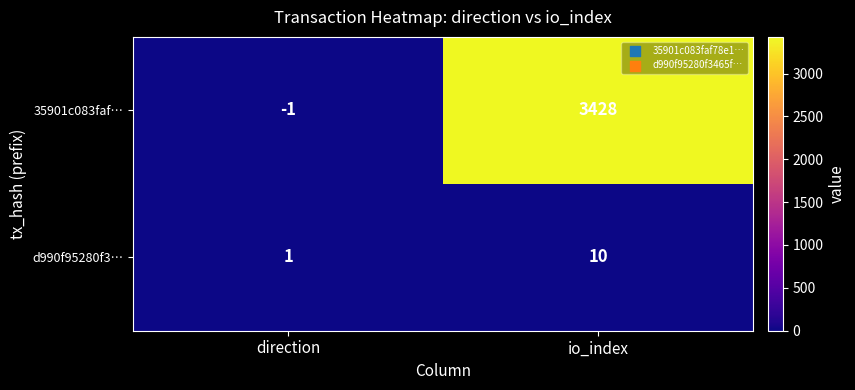

At which label is d990f95280f3… closest to 5?

direction